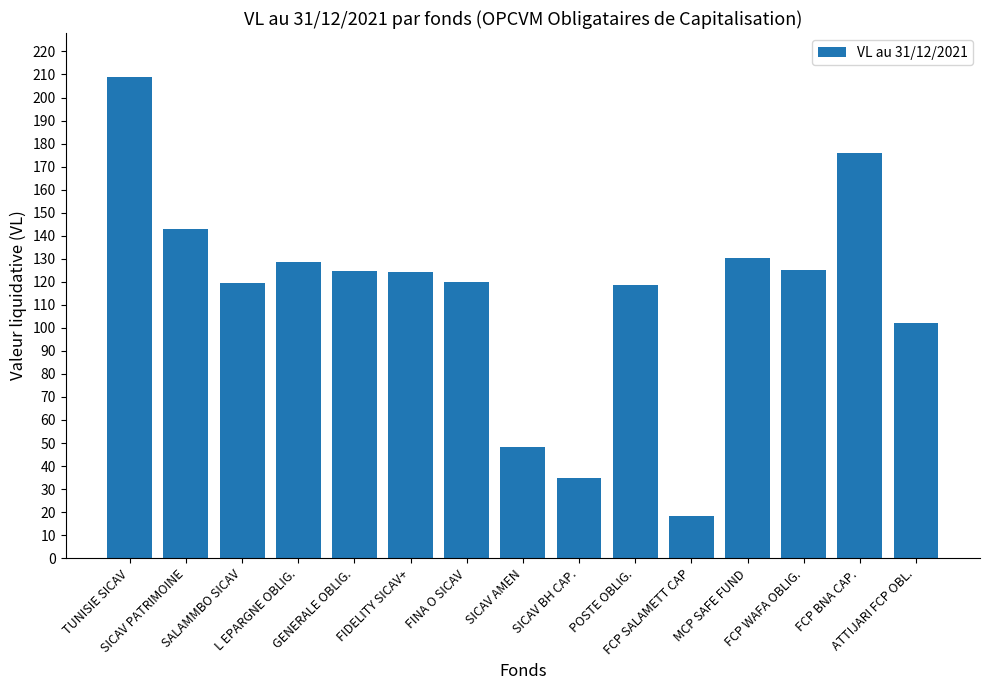

The value at SICAV BH CAP. is 62.7. True or false?

False